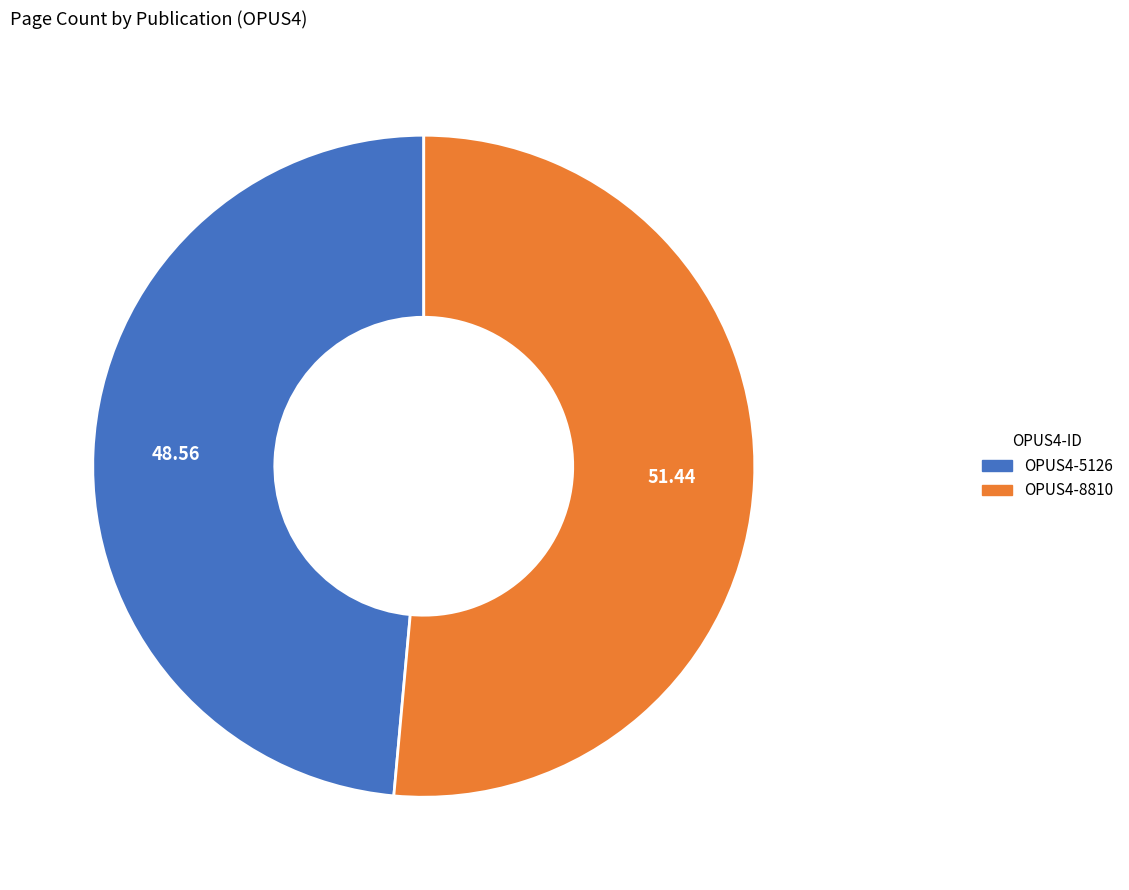

Combined, do OPUS4-8810 and OPUS4-5126 account for over 50%?

Yes